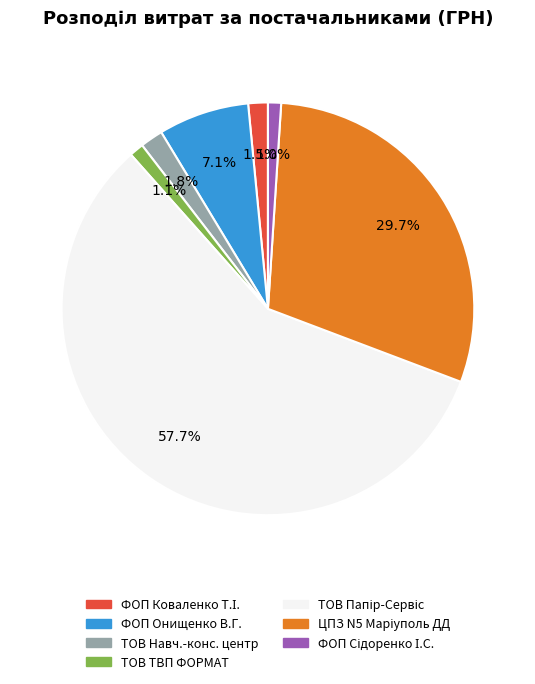

Is there any slice that represents more than half of the pie?

Yes